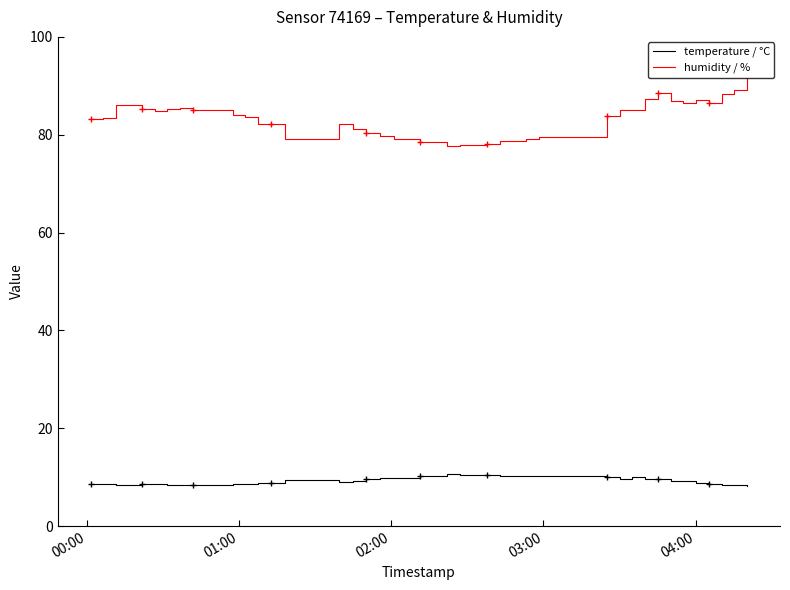

True or false: humidity / % and temperature / °C cross at least once.

False